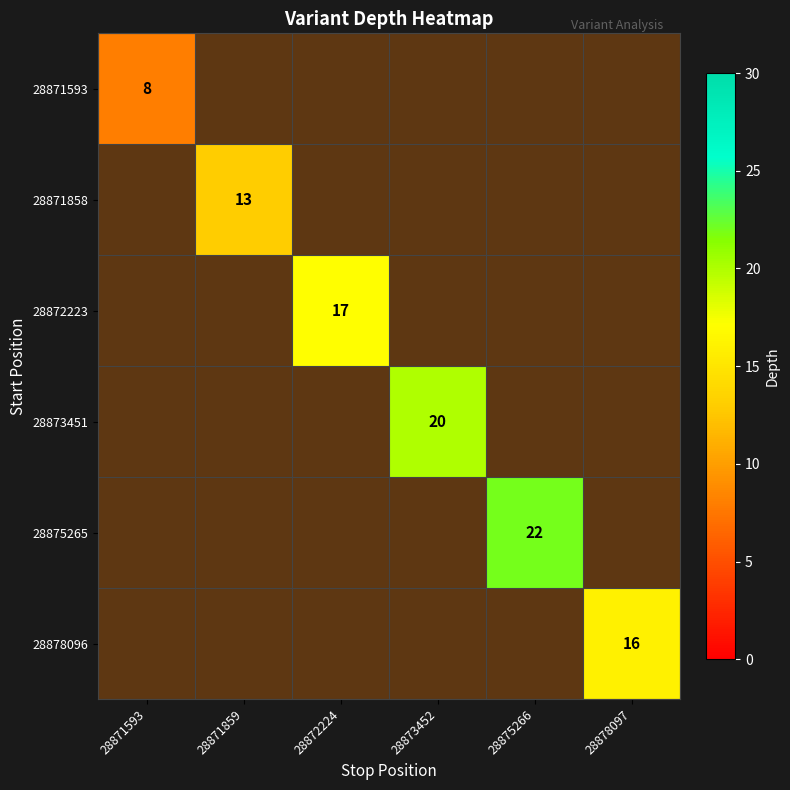

How many categories are shown in the chart?

6